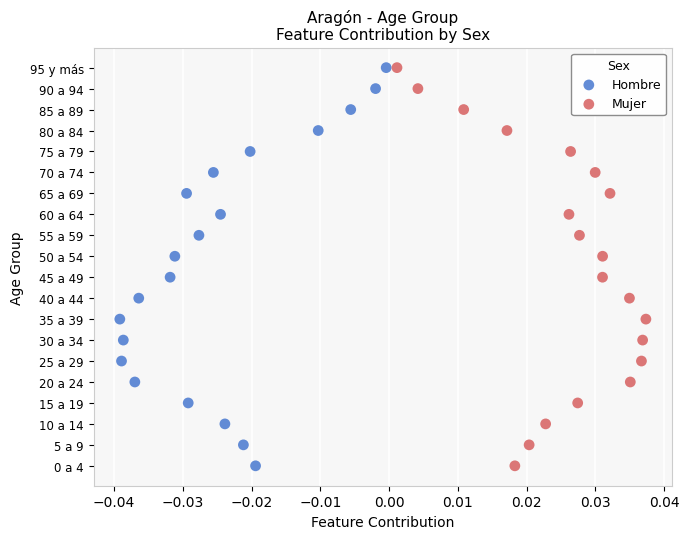

What are all the series names shown in the legend?

Hombre, Mujer